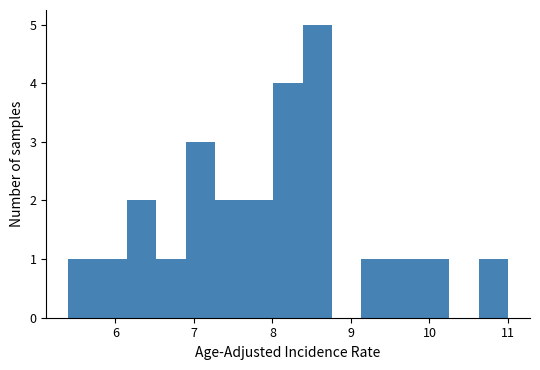

Around what value on the x-axis is the tallest bar? Give the approximate position of its centre, as read against the axis.

8.6